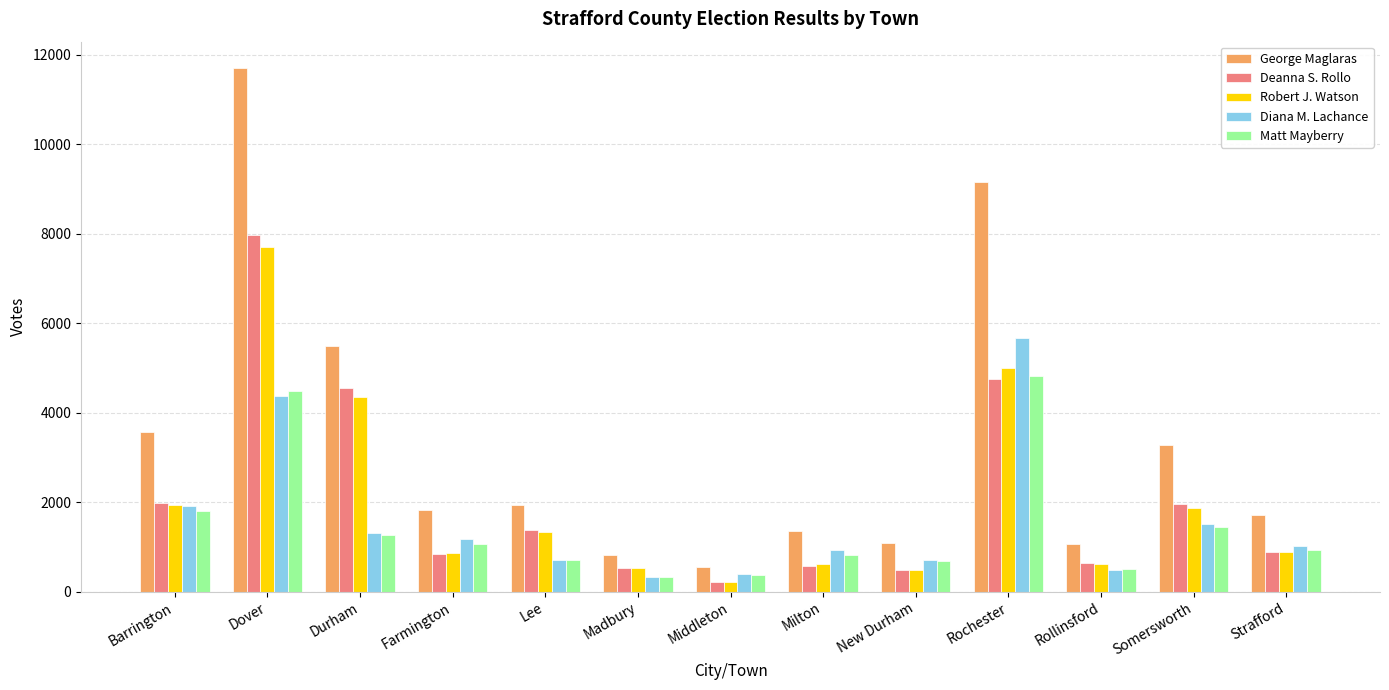

What is the approximate value of George Maglaras at Barrington, to the nearest 100?

3600